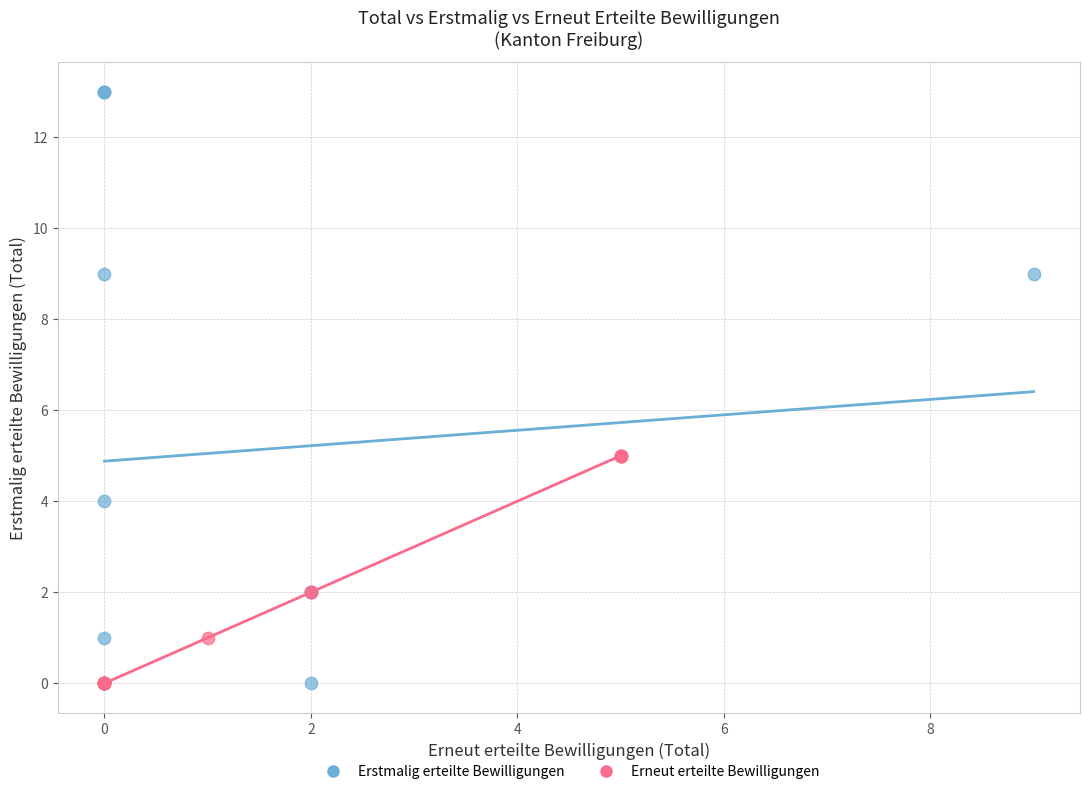

Which series has the widest spread of Y values?

Erstmalig erteilte Bewilligungen